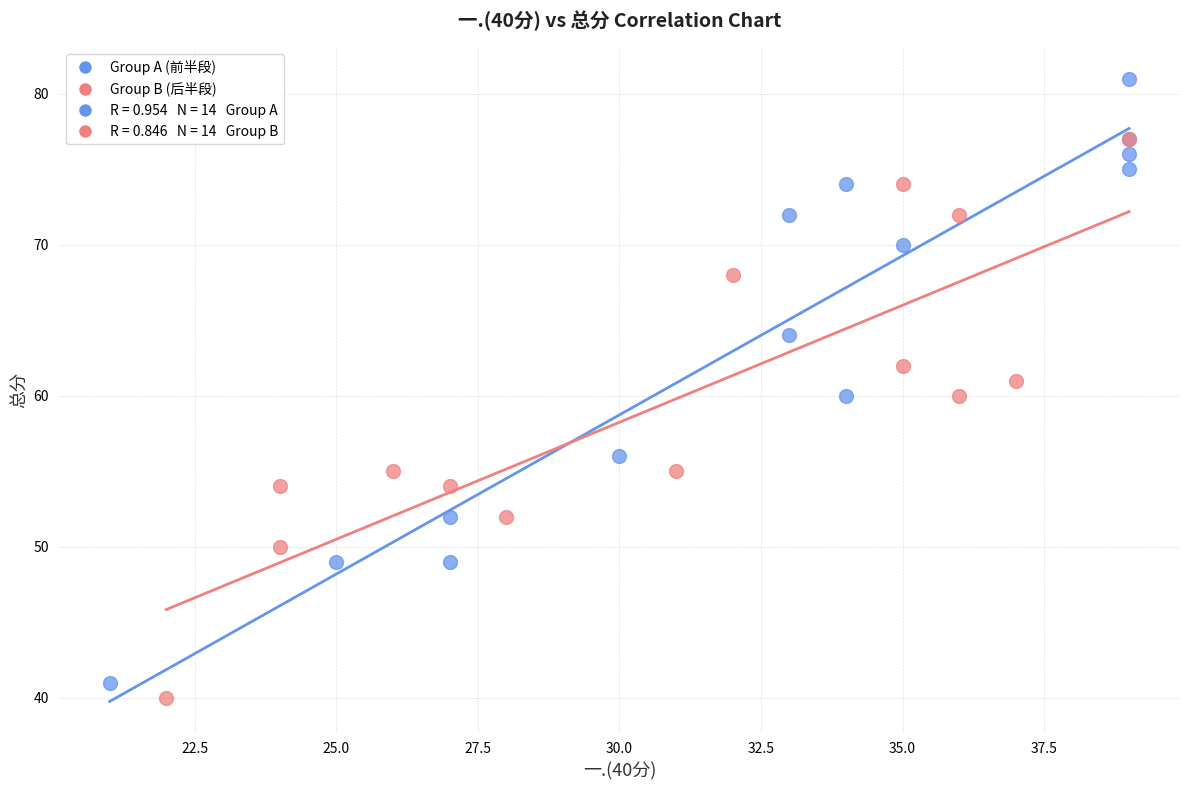

Which series contains the highest Y value?

Group A (前半段)